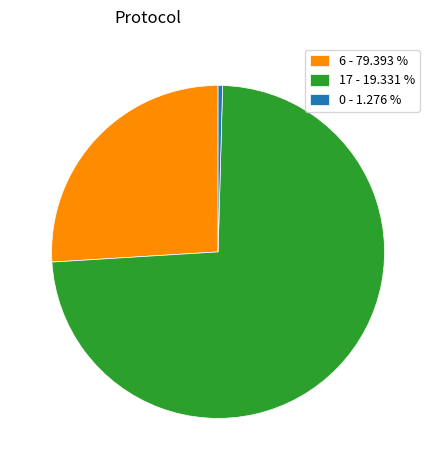

Between 17 - 19.331 % and 6 - 79.393 %, which is larger?

17 - 19.331 %